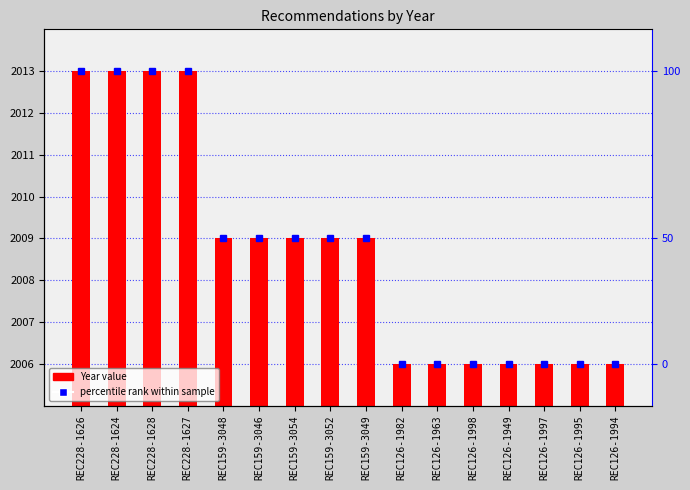

What is the sum of the values at REC126-1995 and REC159-3052?

4015